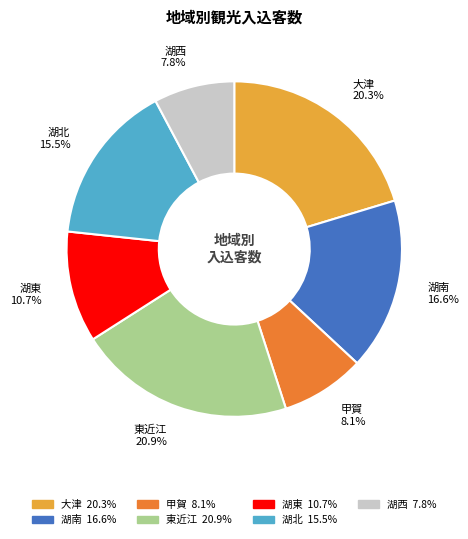

Does 湖北 account for over 50% of the chart?

No